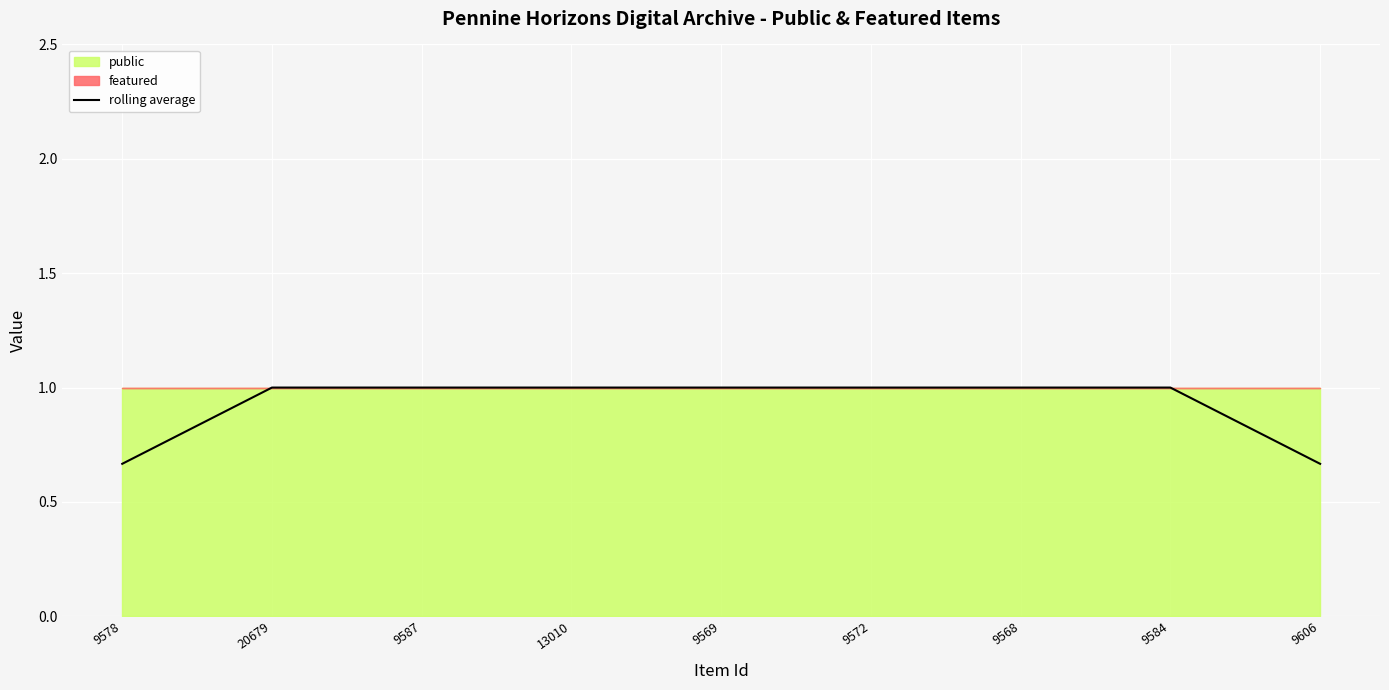

What is the difference between the second highest and second lowest values?

0.3